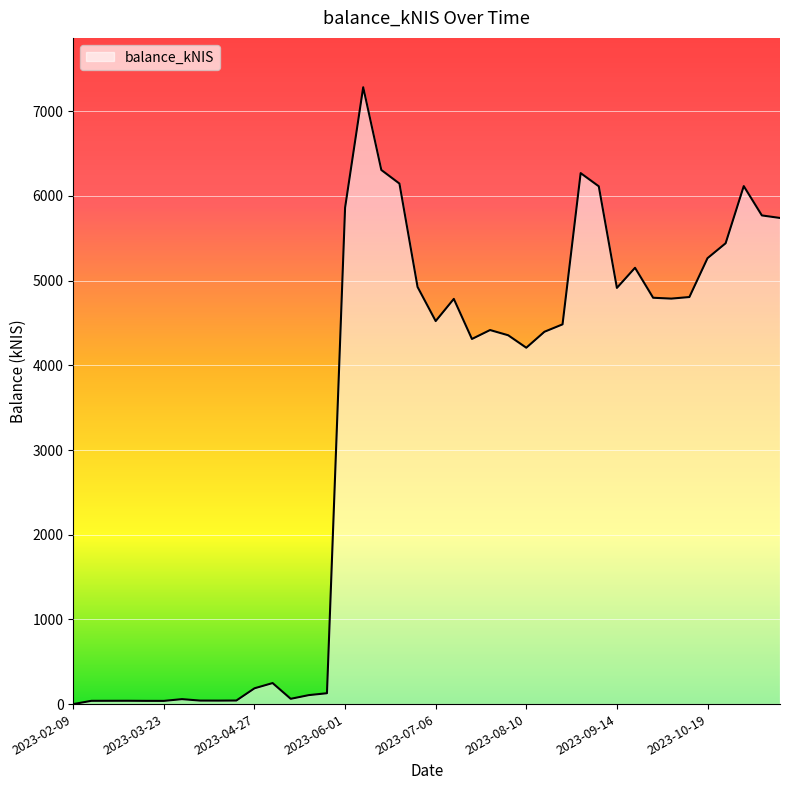

What is the maximum value shown in the chart?

7283.7